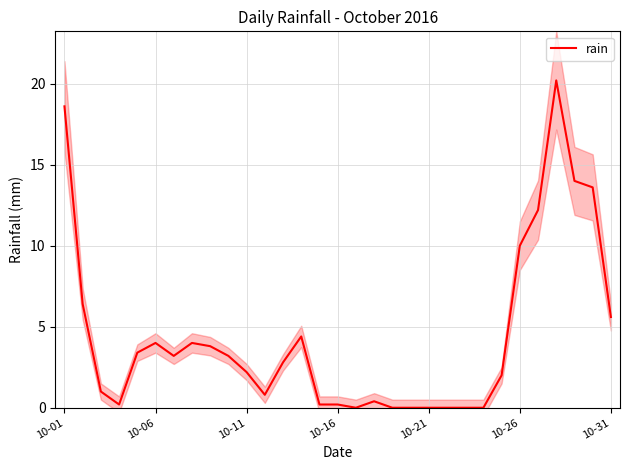

What is the highest value of the rain series?

20.2